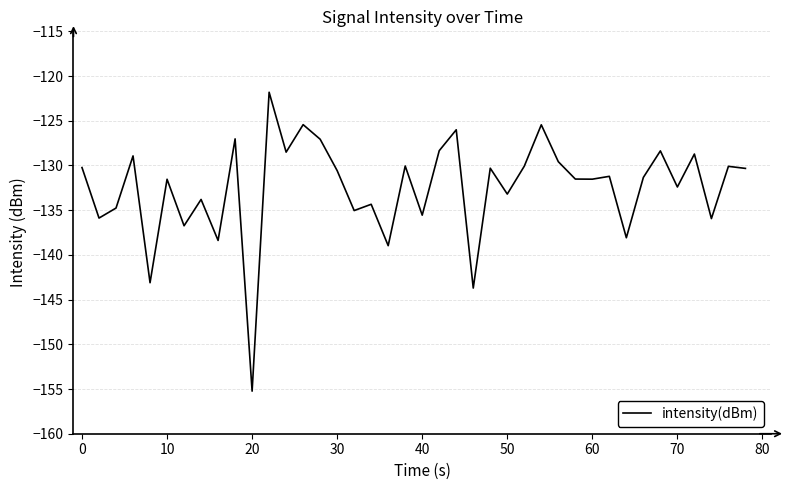

Is this an area chart (filled region under the line)?

No